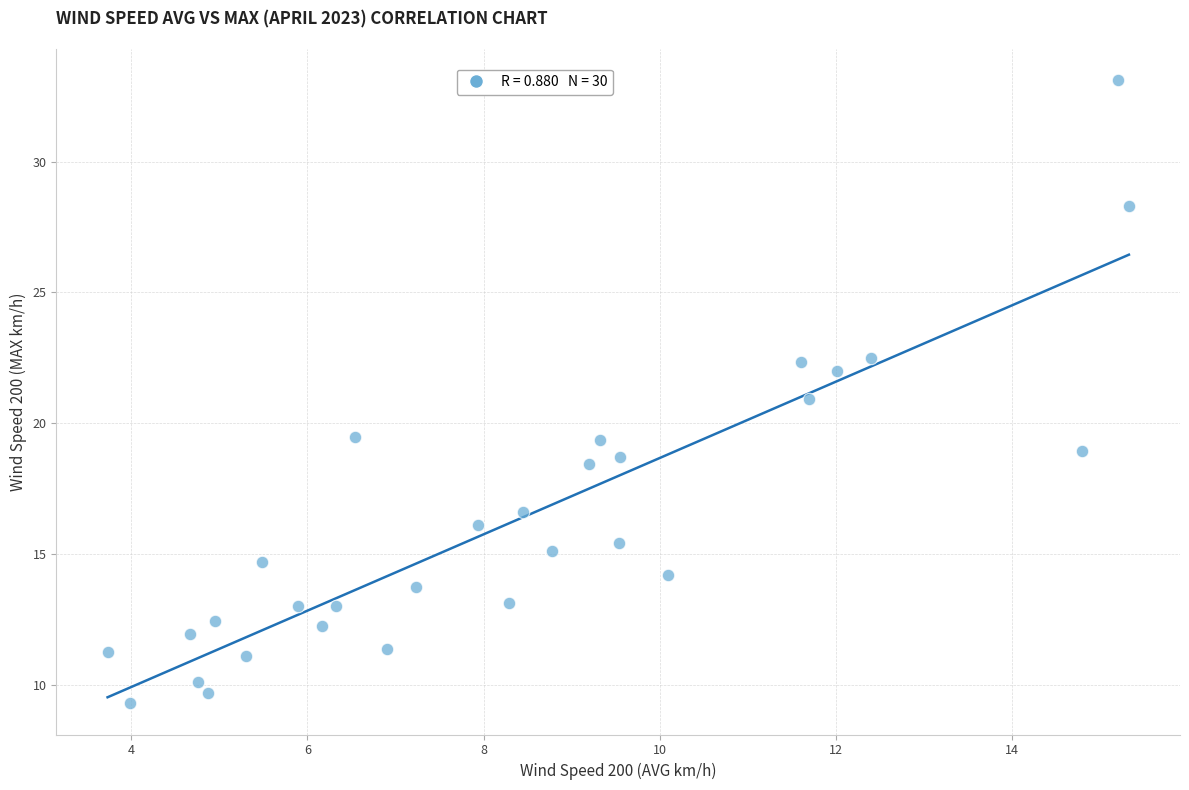

What is the range of Y values (max minus min)?

23.8